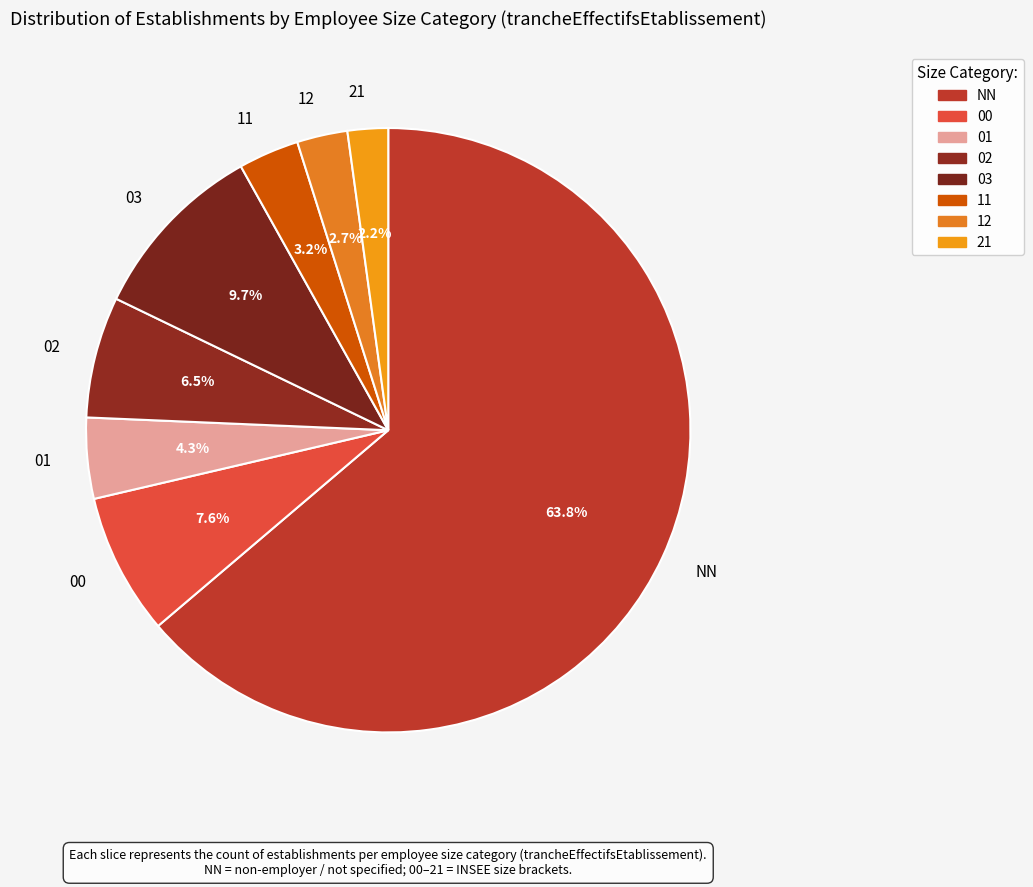

What percentage is the 03 slice, to the nearest percent?

10%